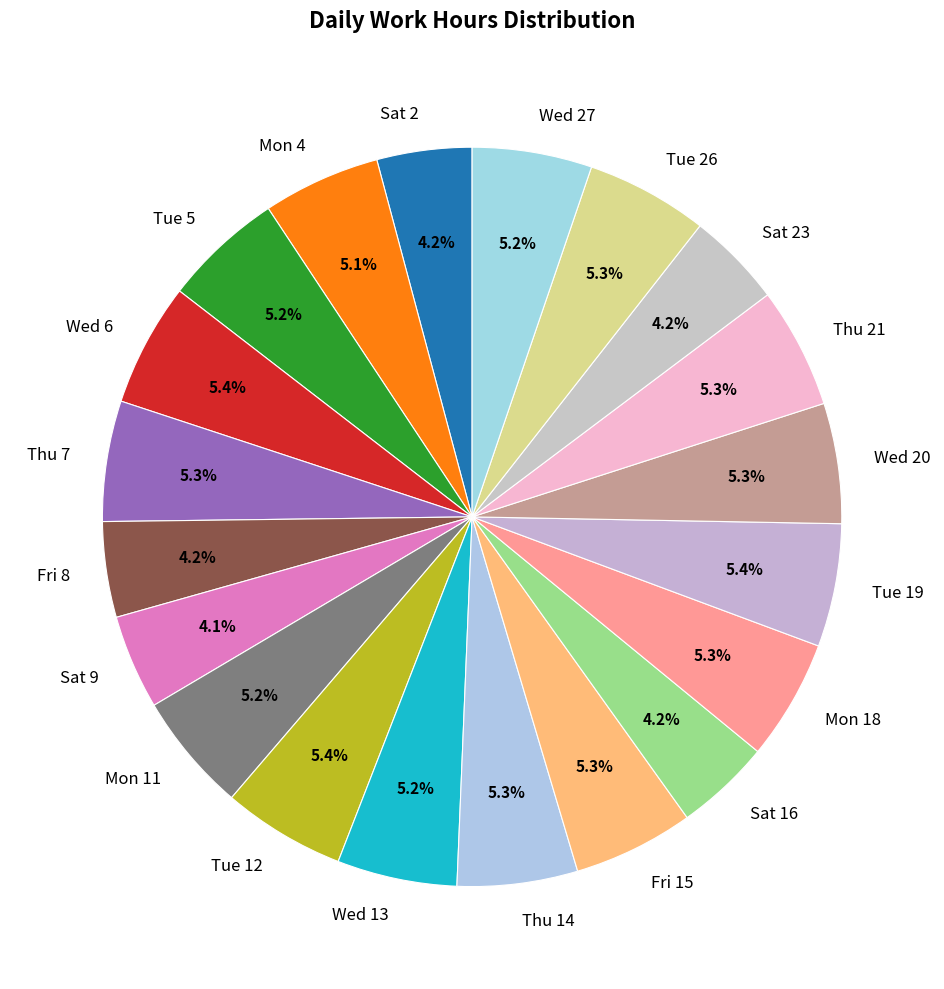

Count the number of slices in the pie.

20